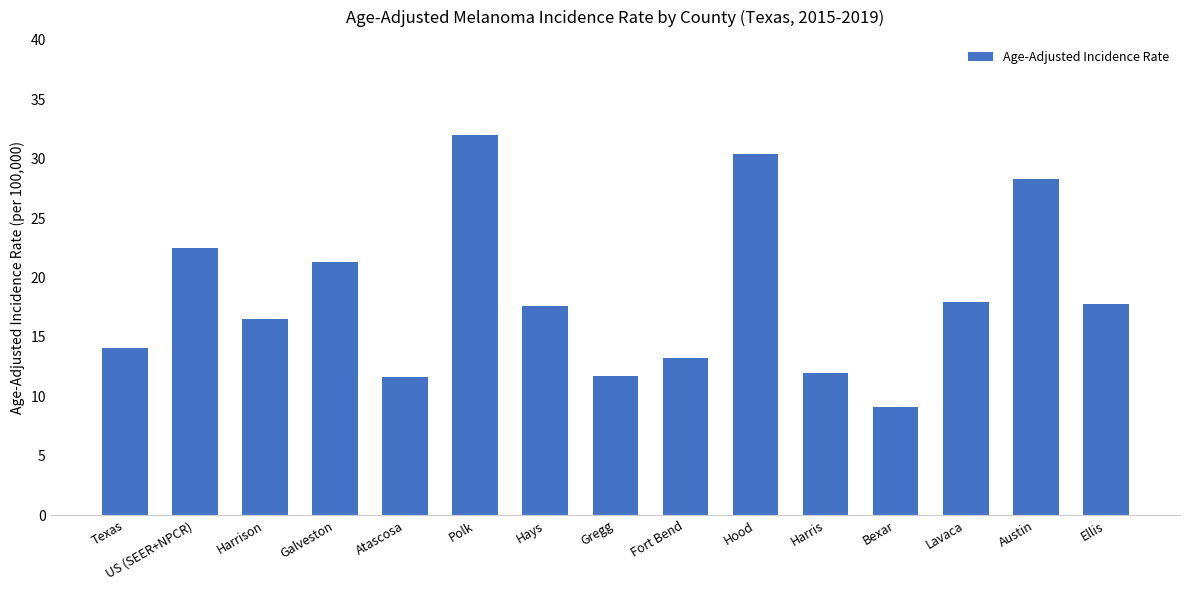

What is the change in value from Texas to Bexar?

-5.0